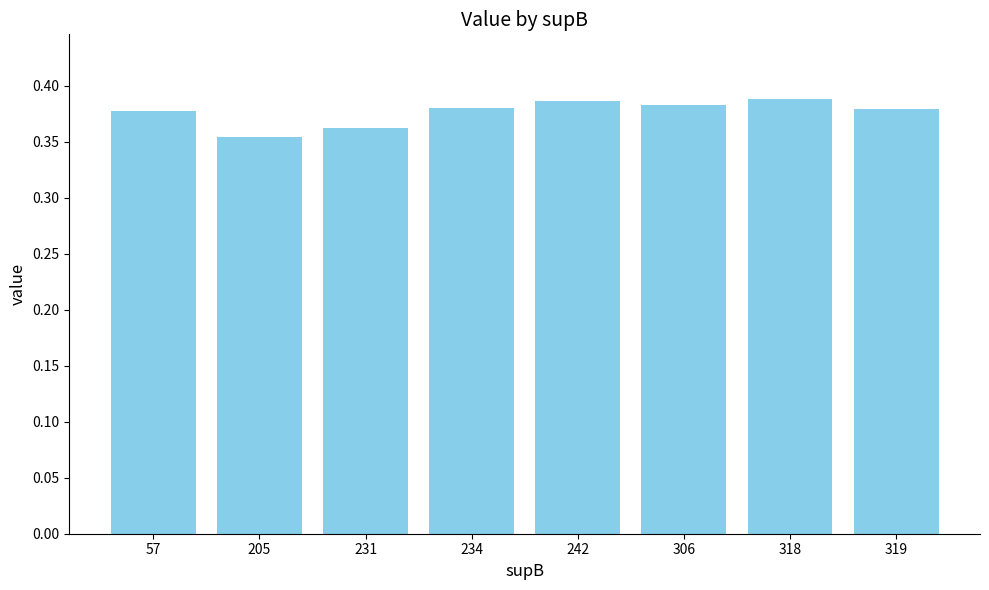

Are the bars horizontal?

No